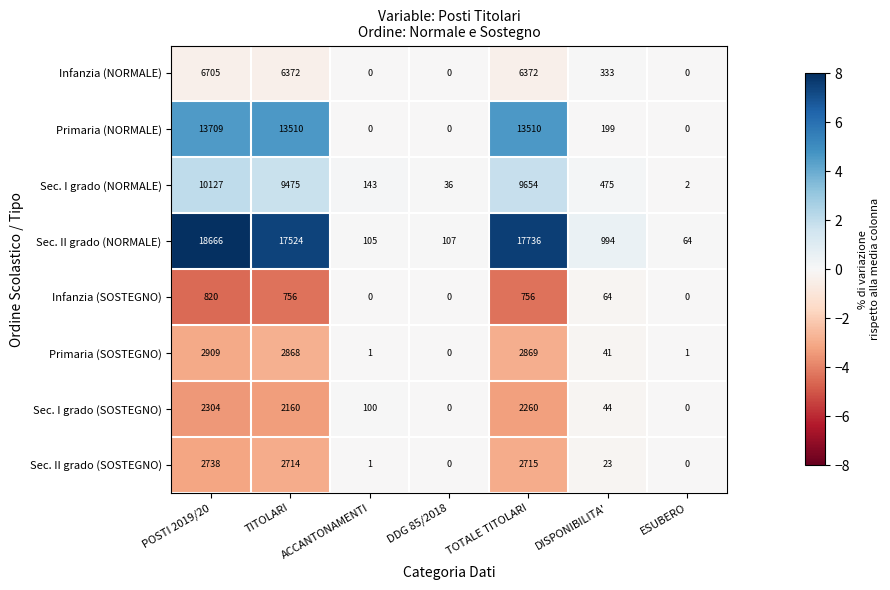

Which series has the largest total across all categories?

Sec. II grado (NORMALE)